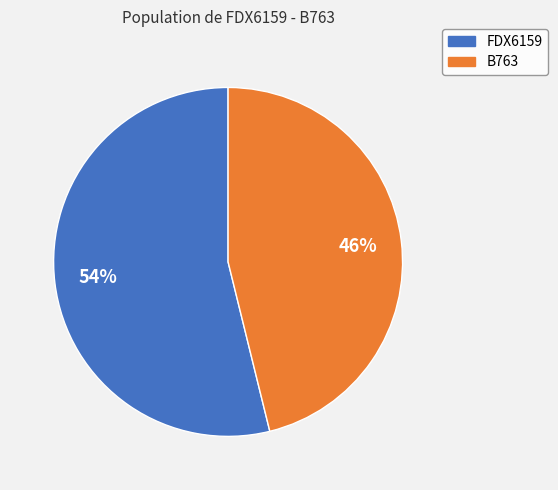

To the nearest percent, what is the combined percentage of FDX6159 and B763?

100%